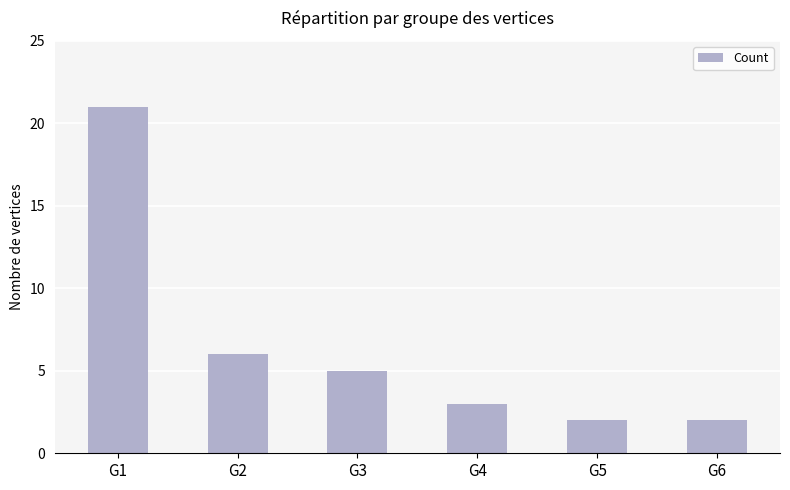

How many values are below 5?

3